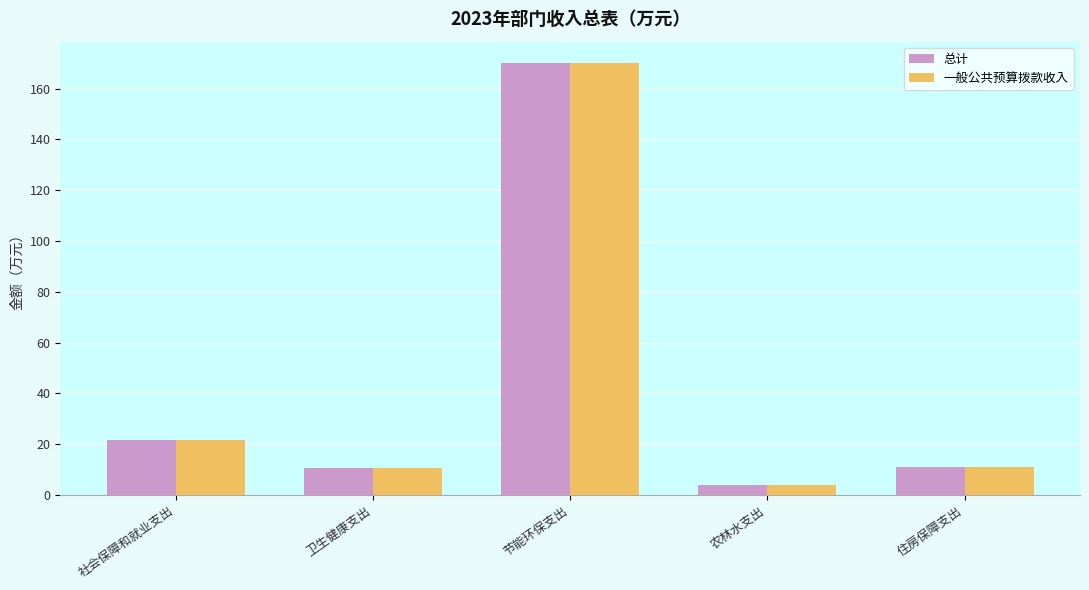

What is the difference between the 总计 values at 住房保障支出 and 节能环保支出?

159.1